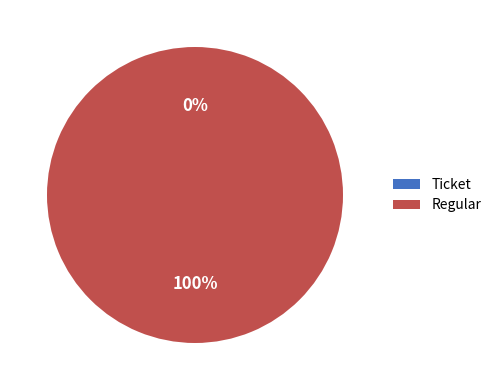

How many segments does this pie chart have?

2